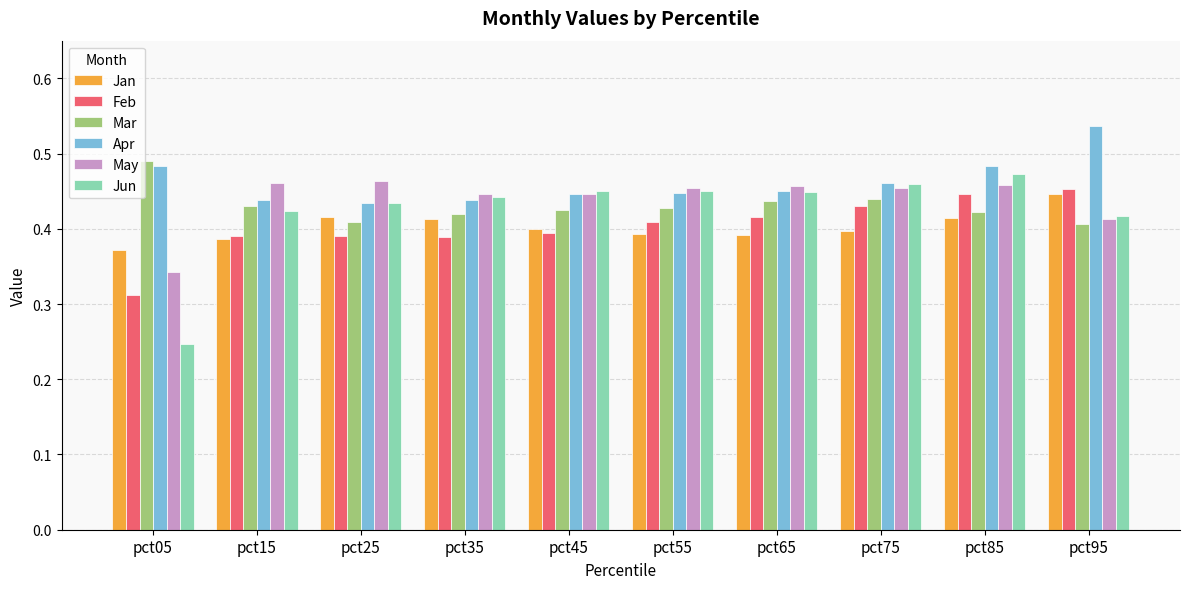

What is the sum of all Jun values?

4.2